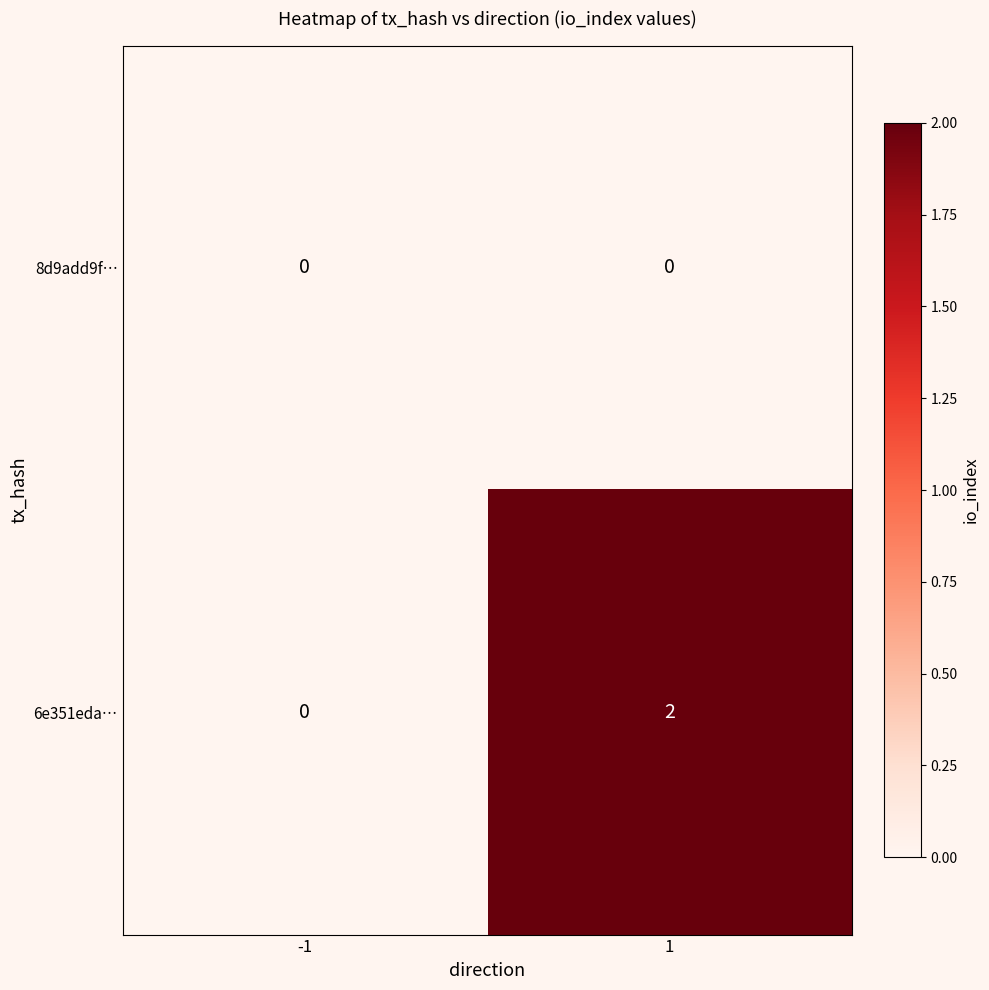

Reading left to right, transcribe all the data shown in this chart.

8d9add9f…: -1=0	1=0
6e351eda…: -1=0	1=2